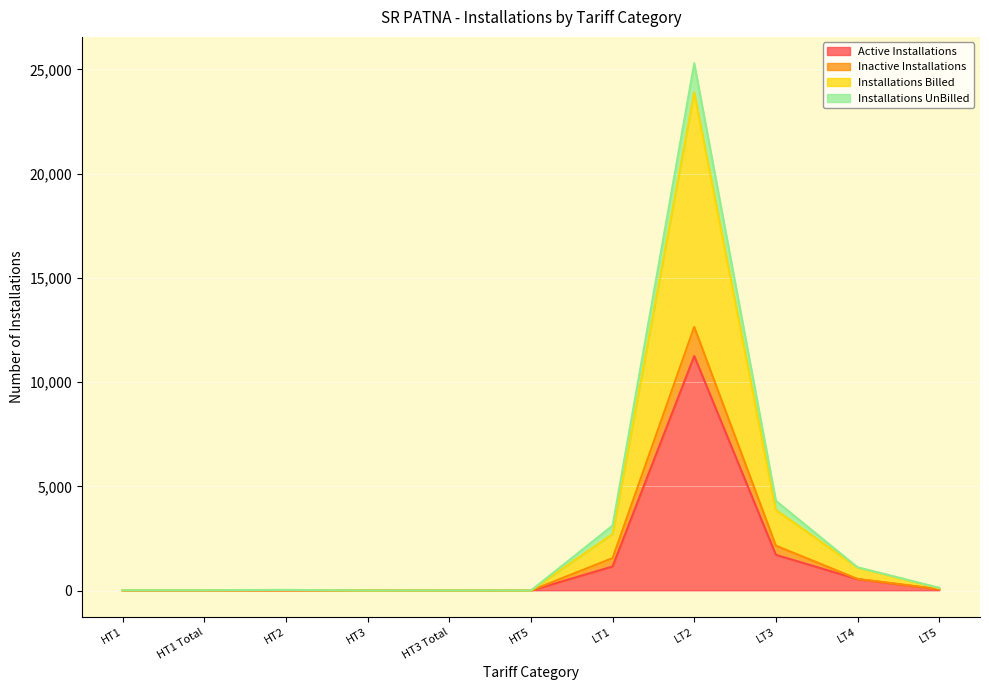

Where is Active Installations nearest to the value 5625?

LT3